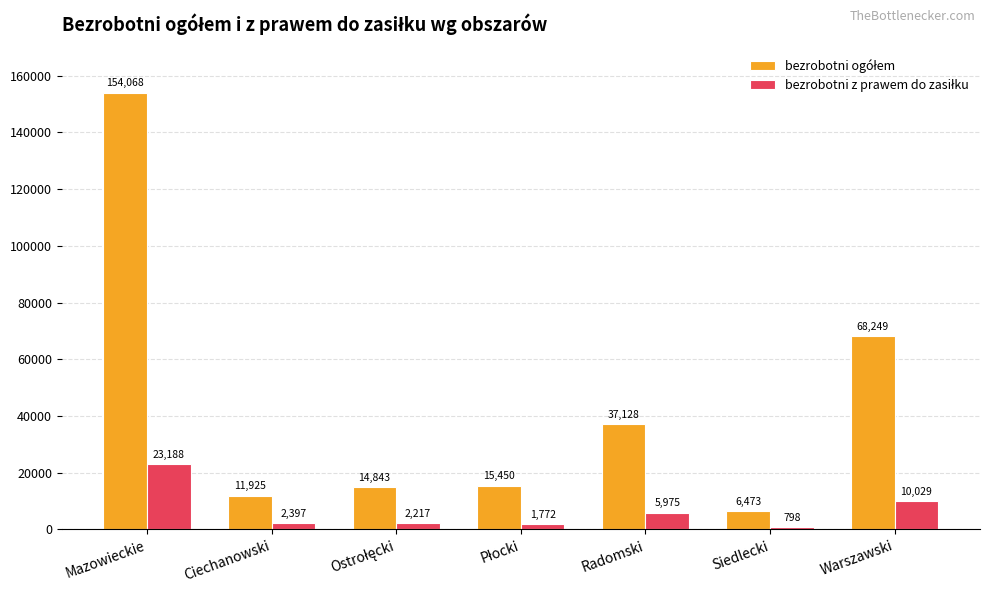

What is the smallest value displayed?

798